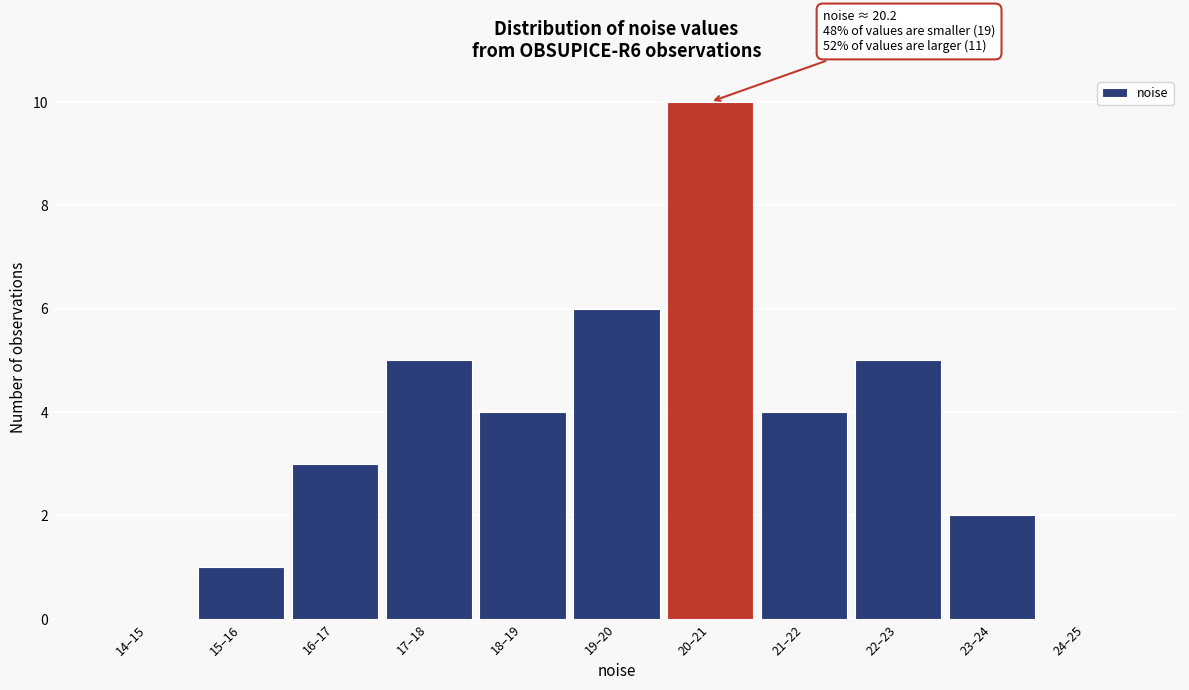

Reading left to right, extract all data points from this chart.

14–15=0	15–16=1	16–17=3	17–18=5	18–19=4	19–20=6	20–21=10	21–22=4	22–23=5	23–24=2	24–25=0